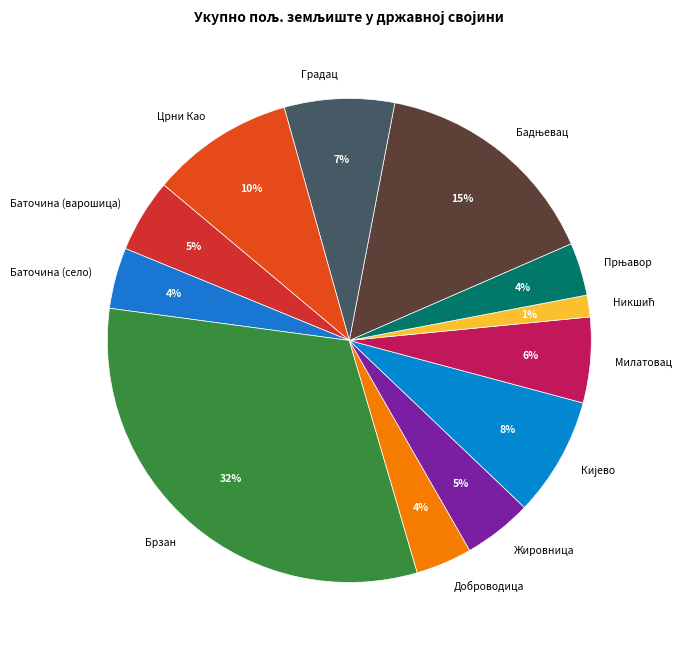

Which has a higher value, Доброводица or Жировница?

Жировница